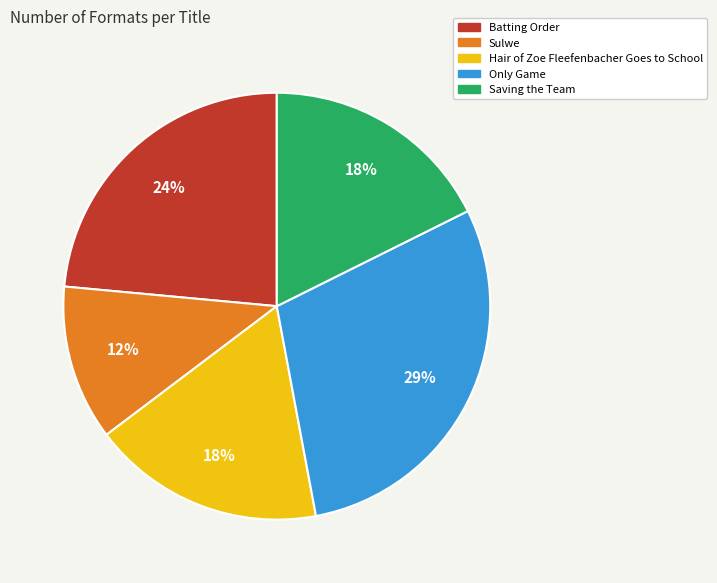

Between Saving the Team and Sulwe, which is larger?

Saving the Team